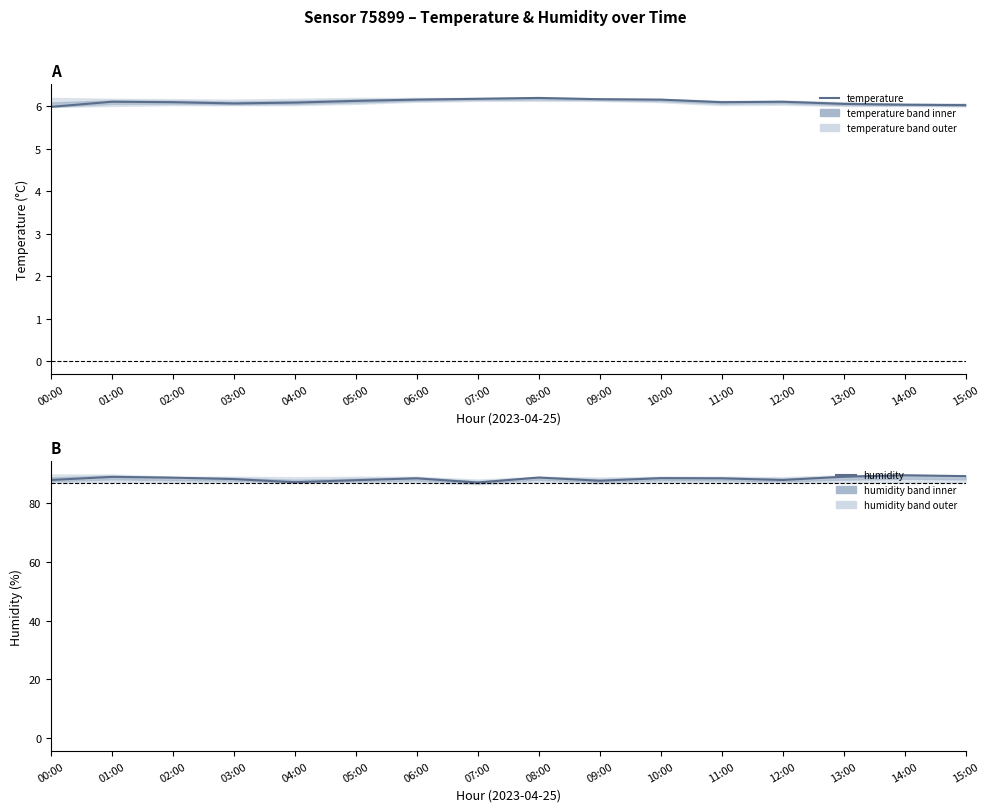

At how many categories does at least one series exceed 22?

16